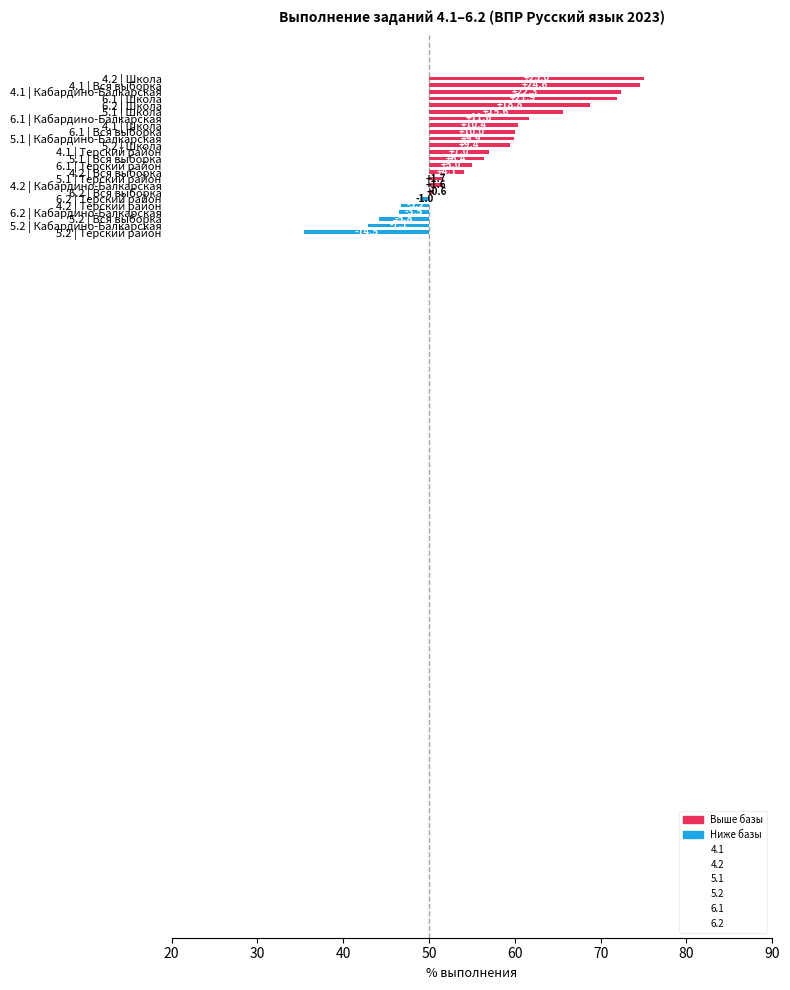

Which category has the lowest value in the 5.1 series?

Терский район